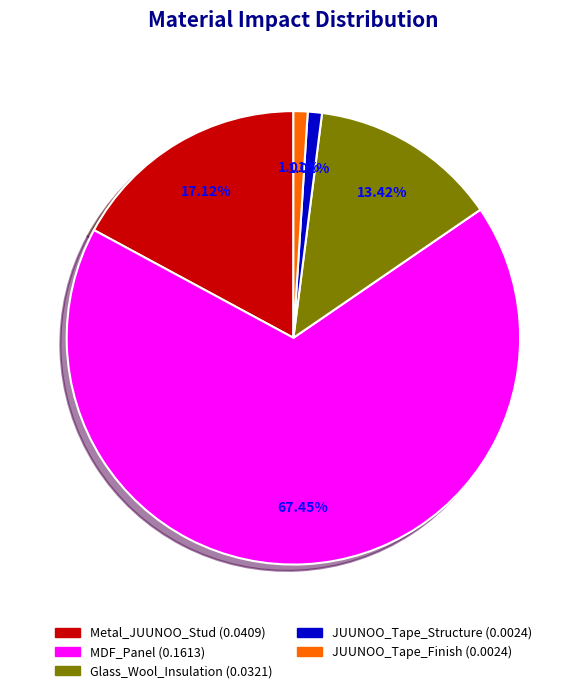

Which has a higher value, Glass_Wool_Insulation or MDF_Panel?

MDF_Panel